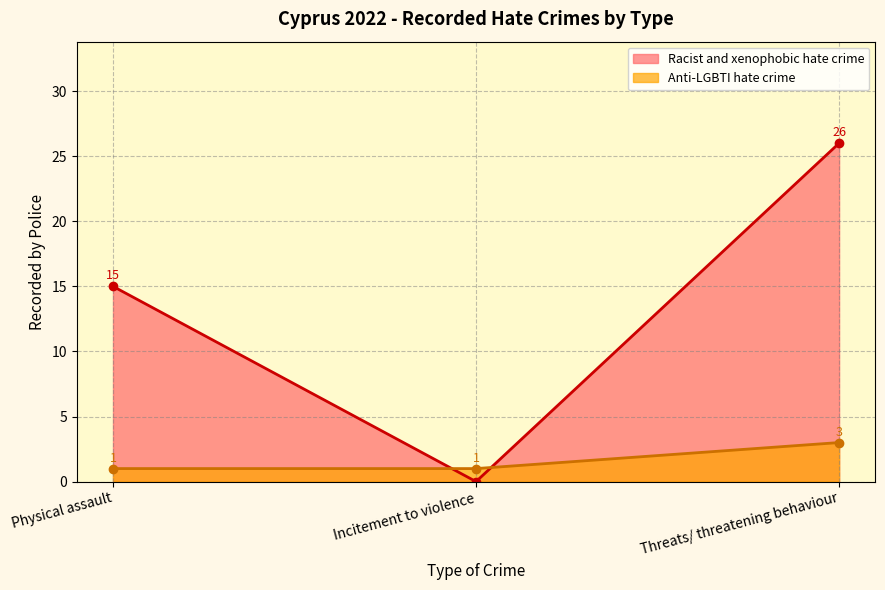

How many lines are shown in the chart?

2